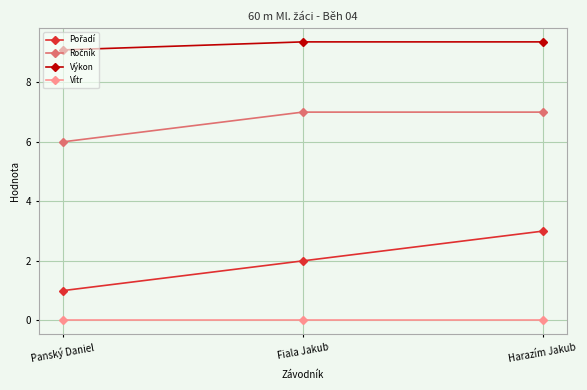

The Vítr series shows 0.0 at Panský Daniel. True or false?

True